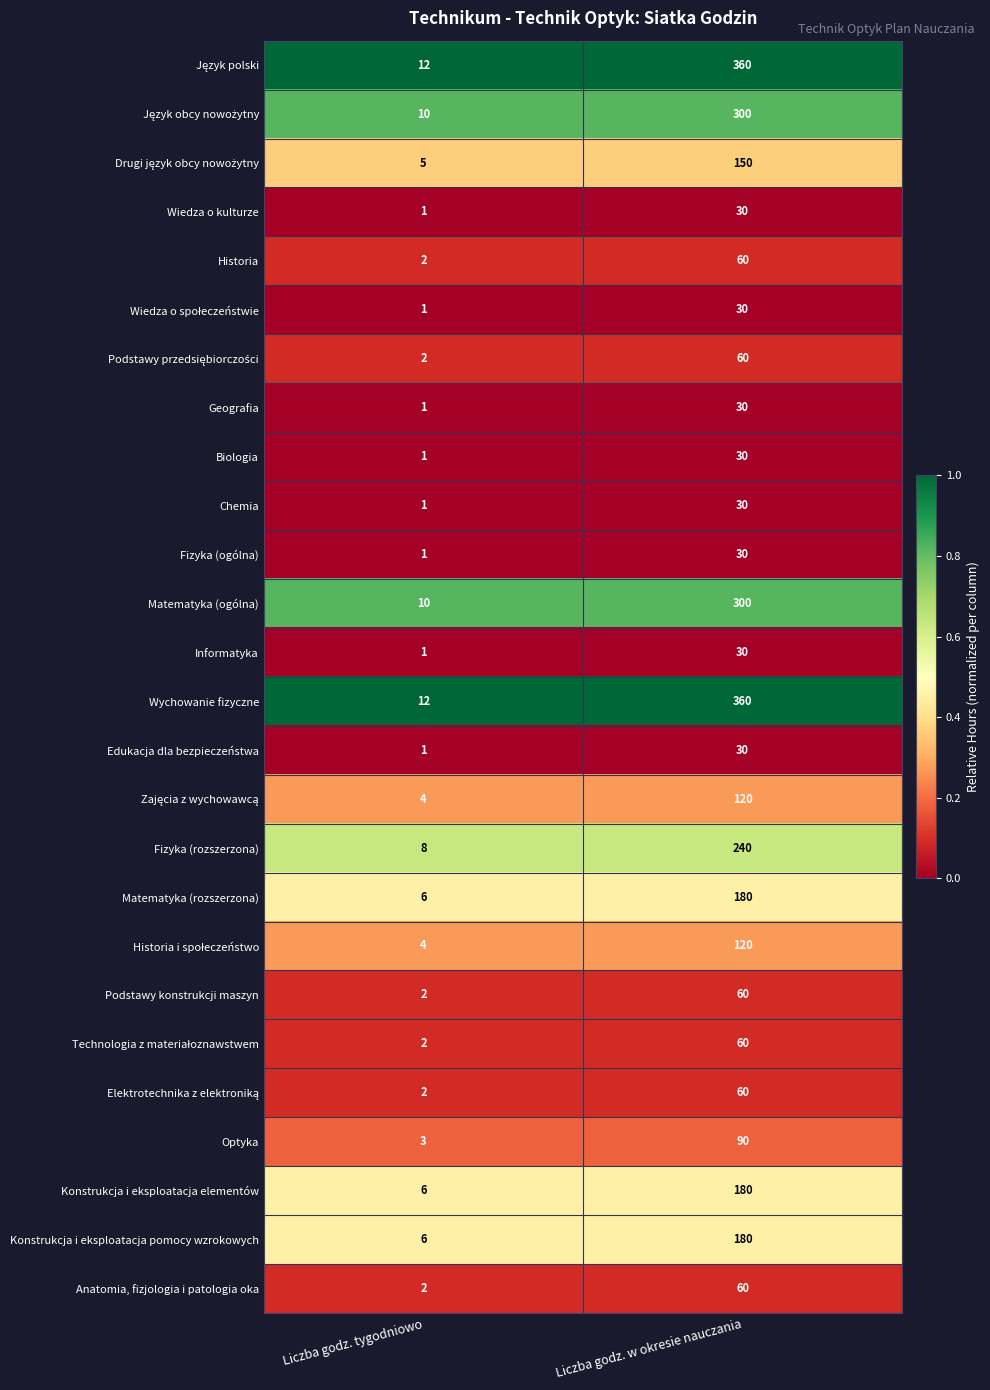

At which category is the sum across all series the highest?

Liczba godz. w okresie nauczania